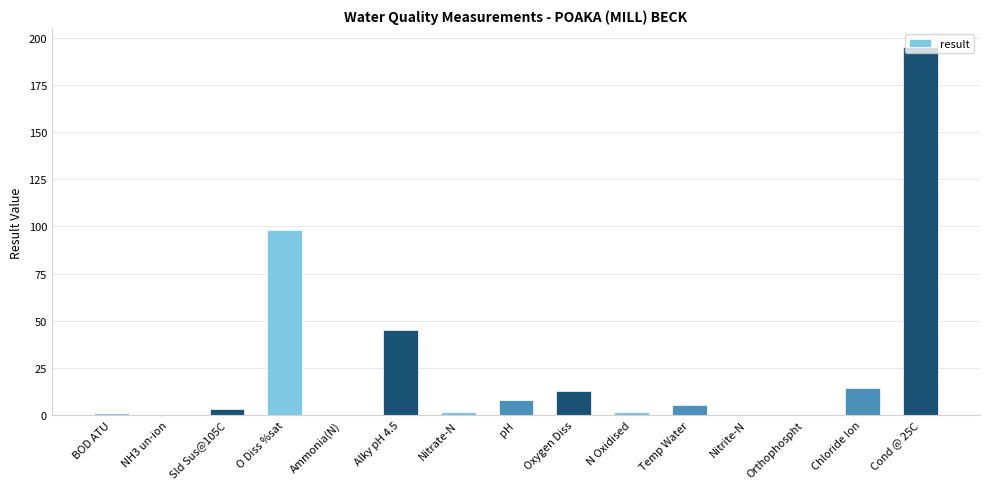

Which label corresponds to the largest value in the chart?

Cond @ 25C